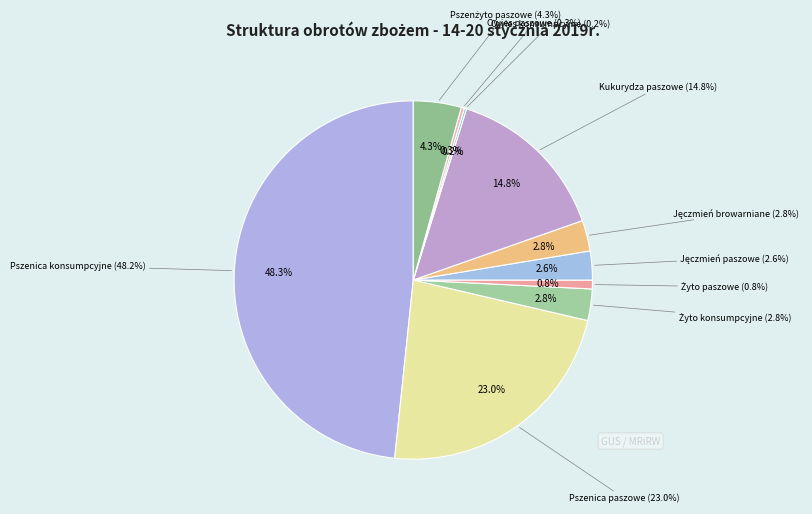

Combined, do Owies konsumpcyjne and Owies paszowe account for over 50%?

No